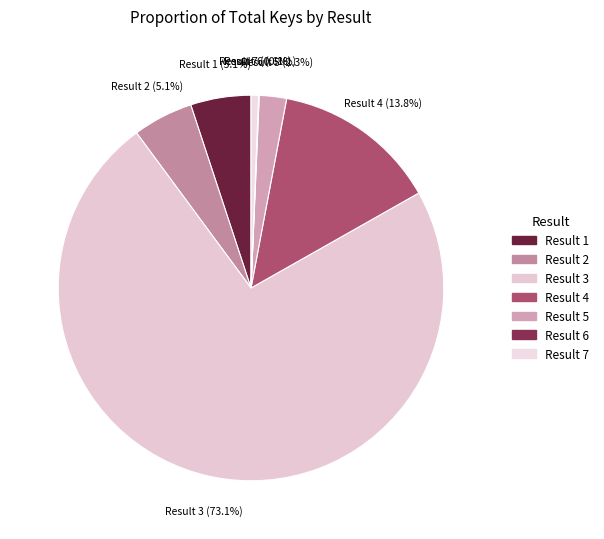

What is the largest slice in the pie chart?

Result 3